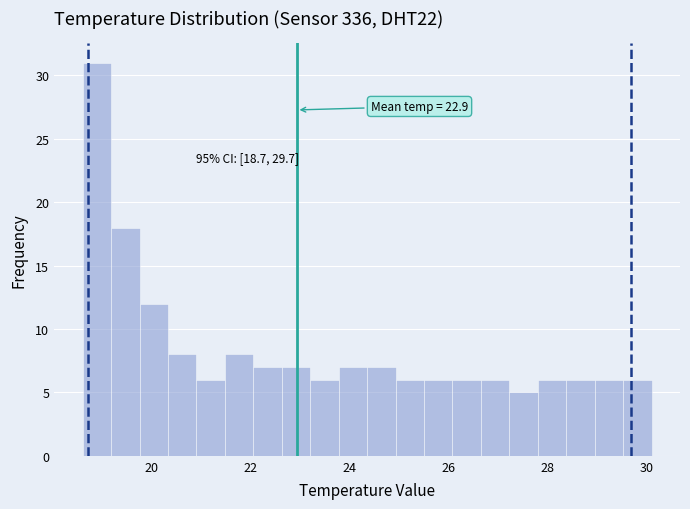

Read against the x-axis, roughly where is the centre of the tallest bar?

18.8